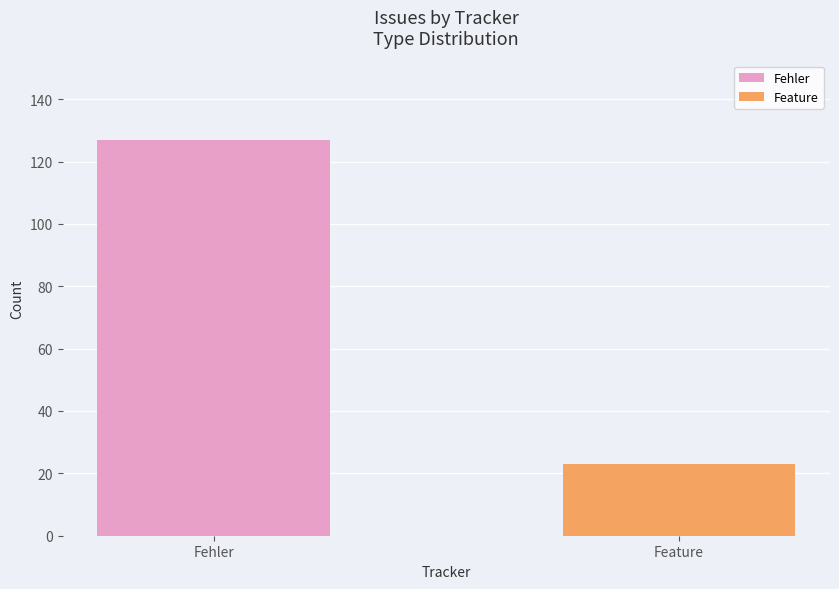

How many values are below 127?

1